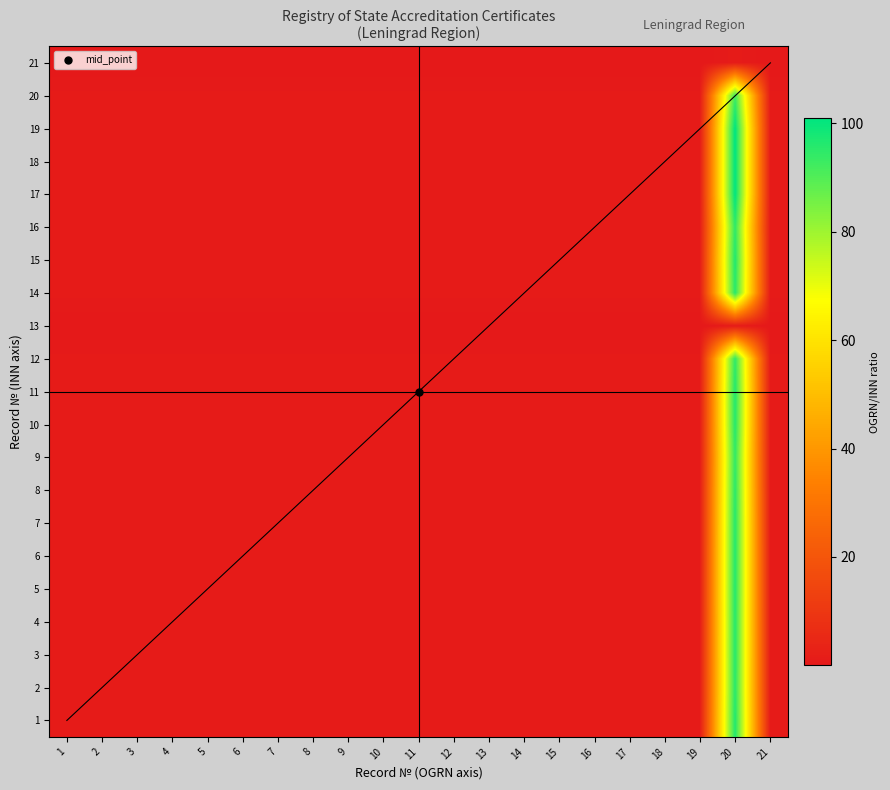

Which has a higher value, 14 or 10?

10